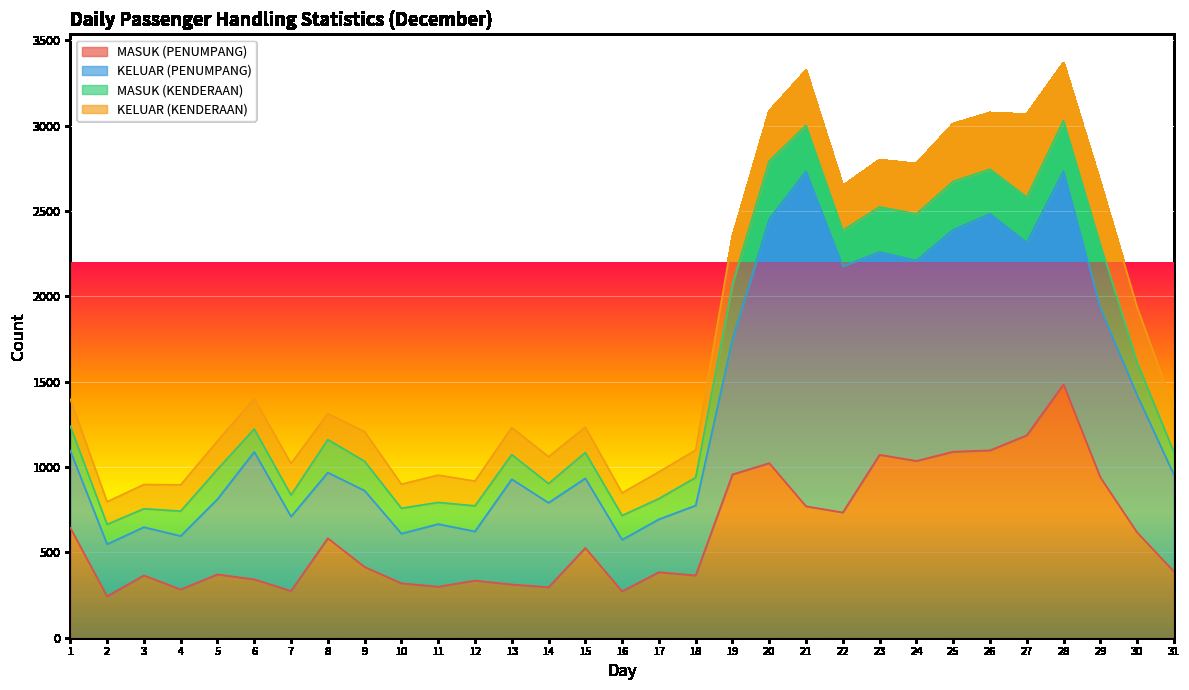

Rank the categories by KELUAR (PENUMPANG) value from highest to lowest.

21, 22, 20, 26, 25, 28, 23, 24, 27, 29, 30, 19, 6, 13, 31, 14, 1, 9, 5, 7, 18, 15, 8, 11, 4, 17, 2, 16, 10, 12, 3